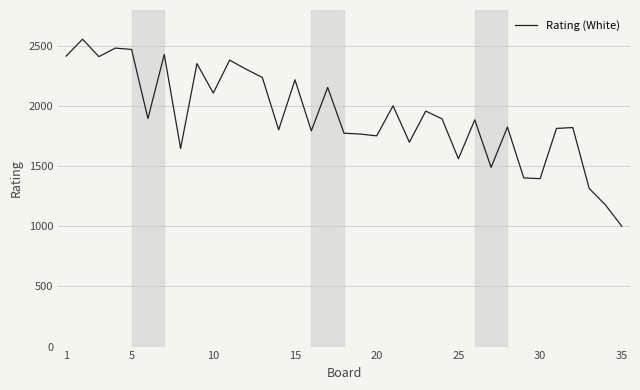

What is the difference between the maximum and minimum values?

1556